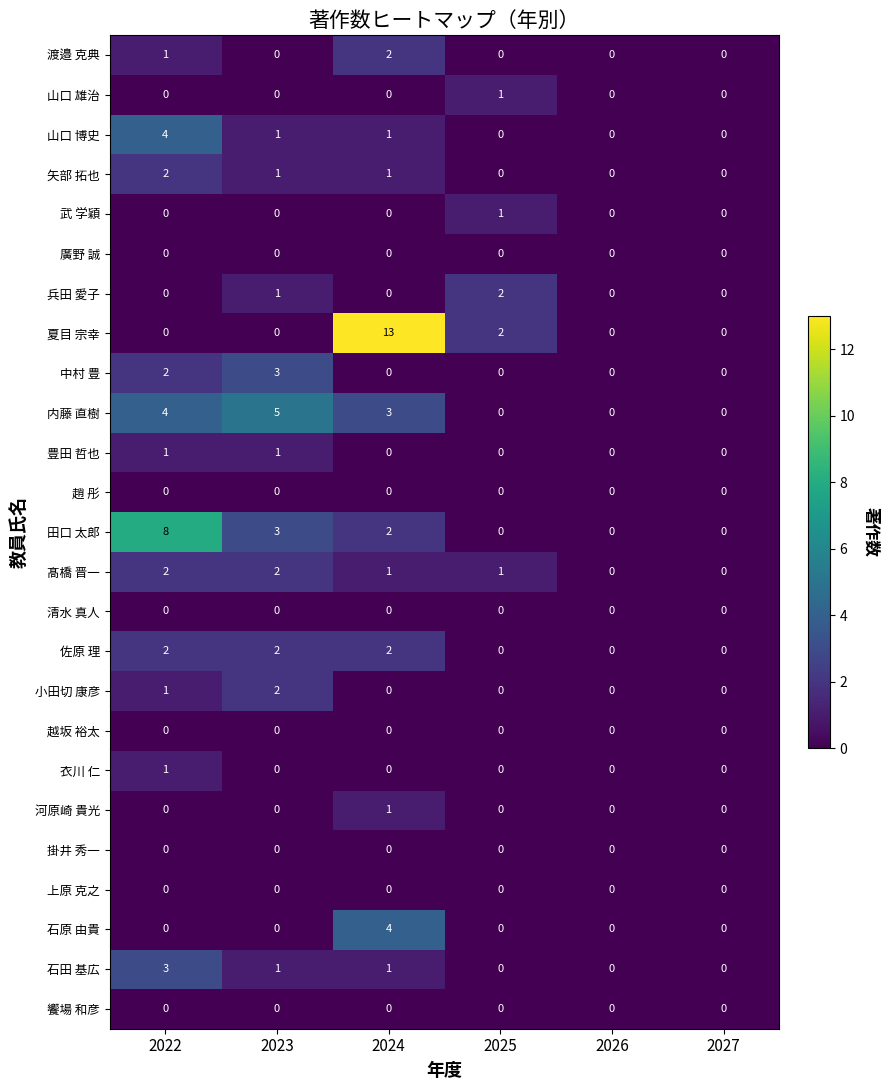

Which series changed the most between 2022 and 2025?

田口 太郎